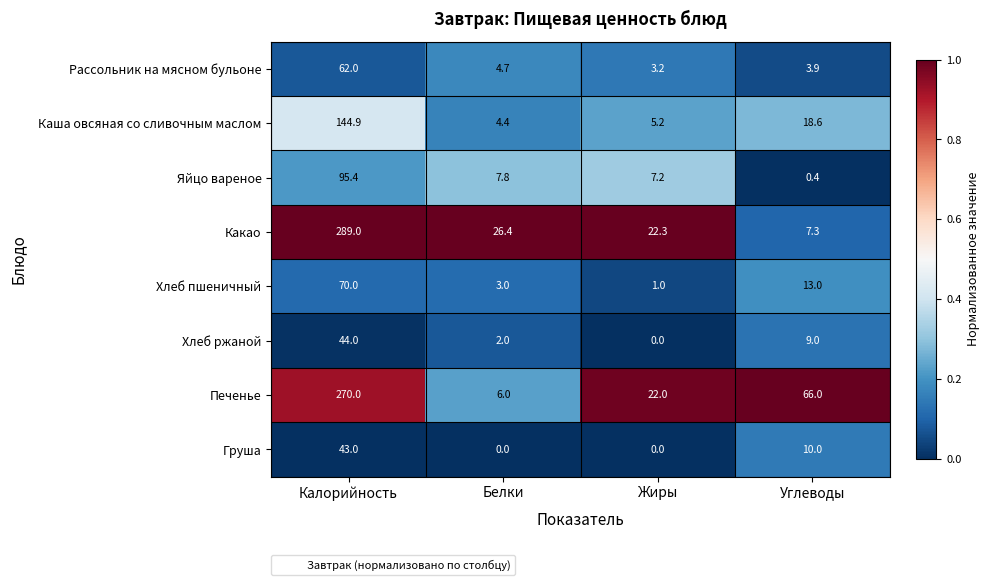

Between Калорийность and Углеводы, which series saw the biggest shift?

Какао